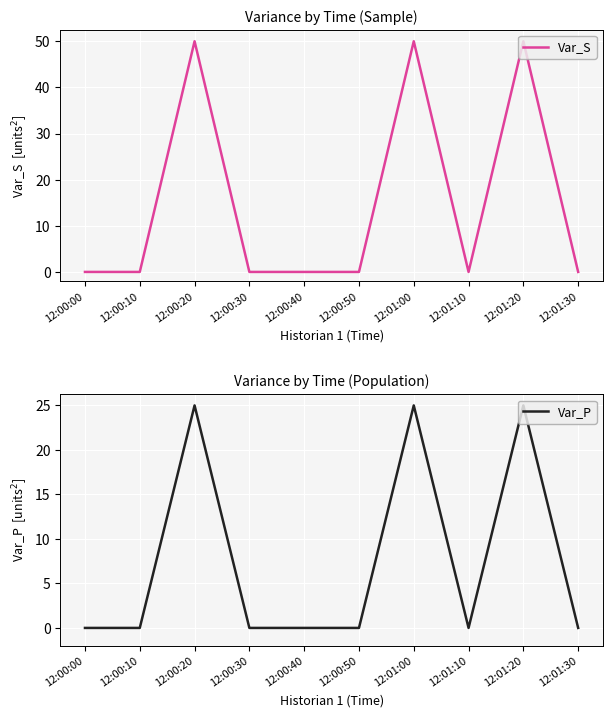

What position from the right is 12:00:30?

7